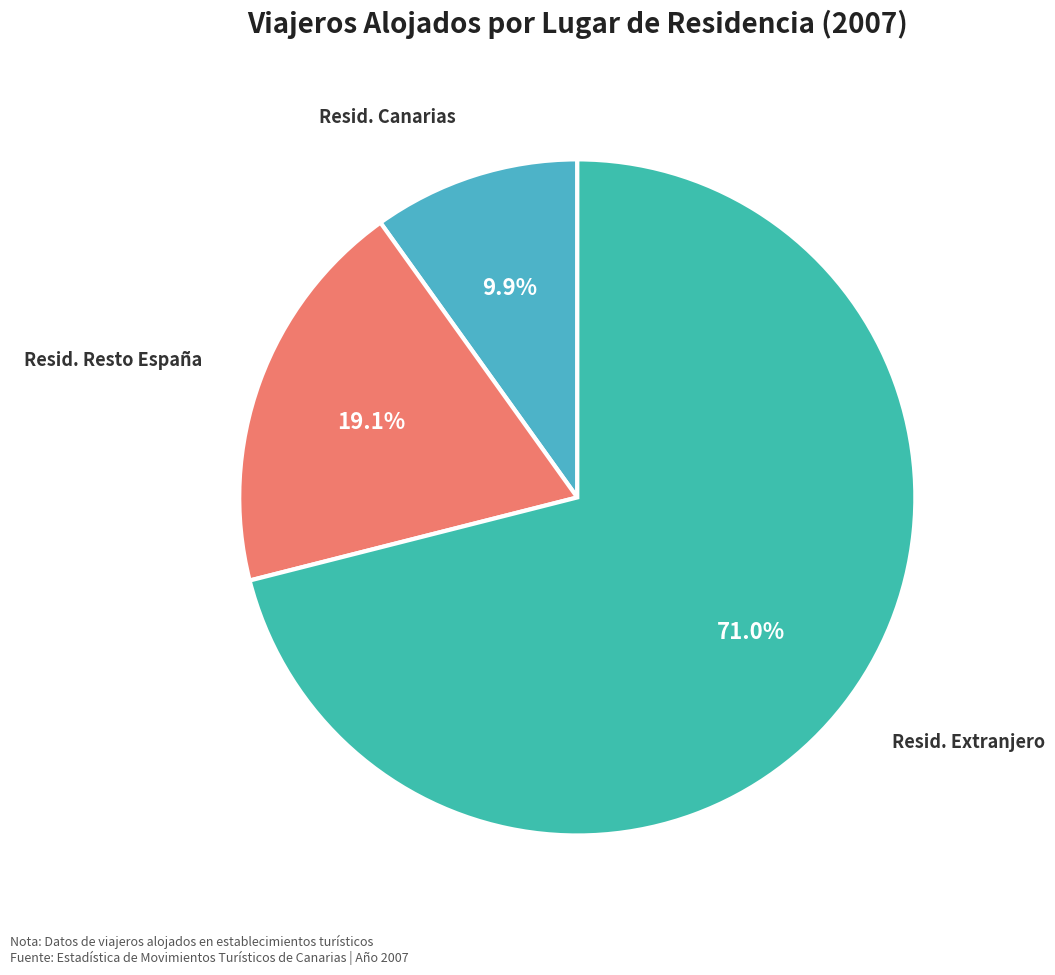

How many slices are in this pie chart?

3